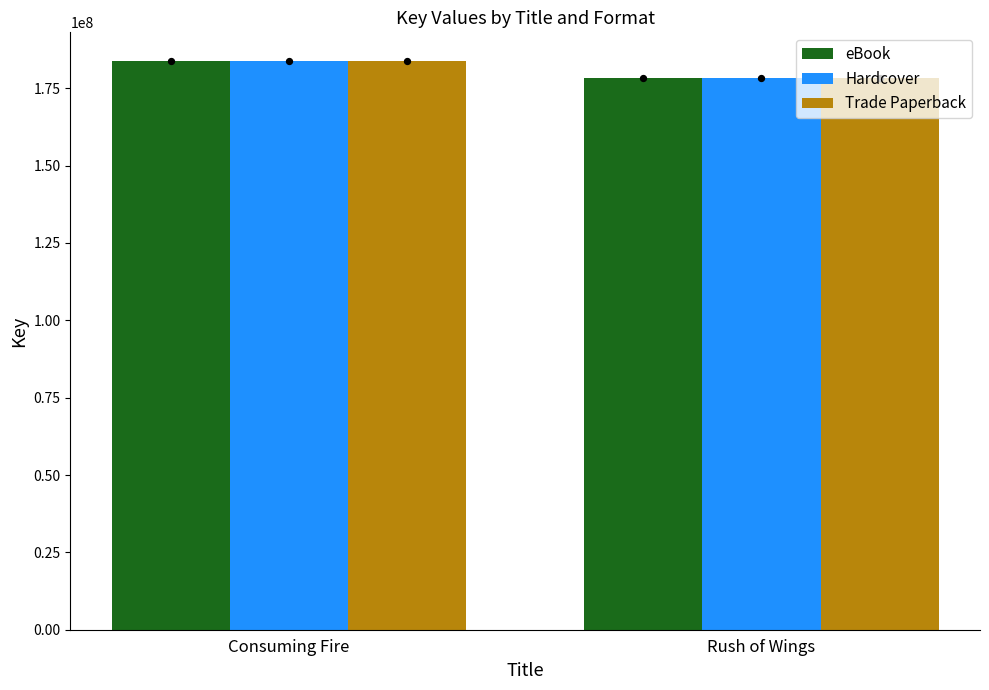

Is the value of Trade Paperback at Consuming Fire greater than the value of Hardcover at Consuming Fire?

No